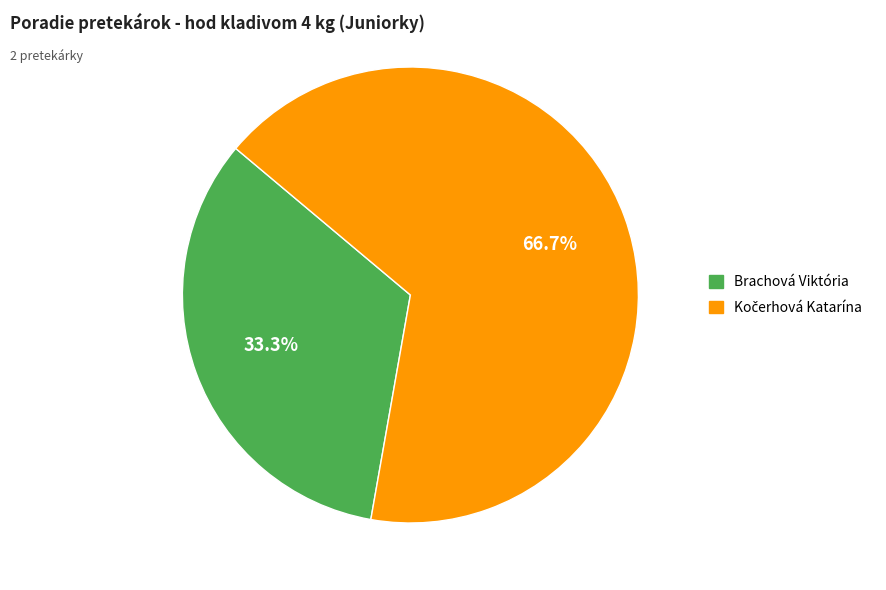

What percentage is NOT represented by Brachová Viktória?

66.7%